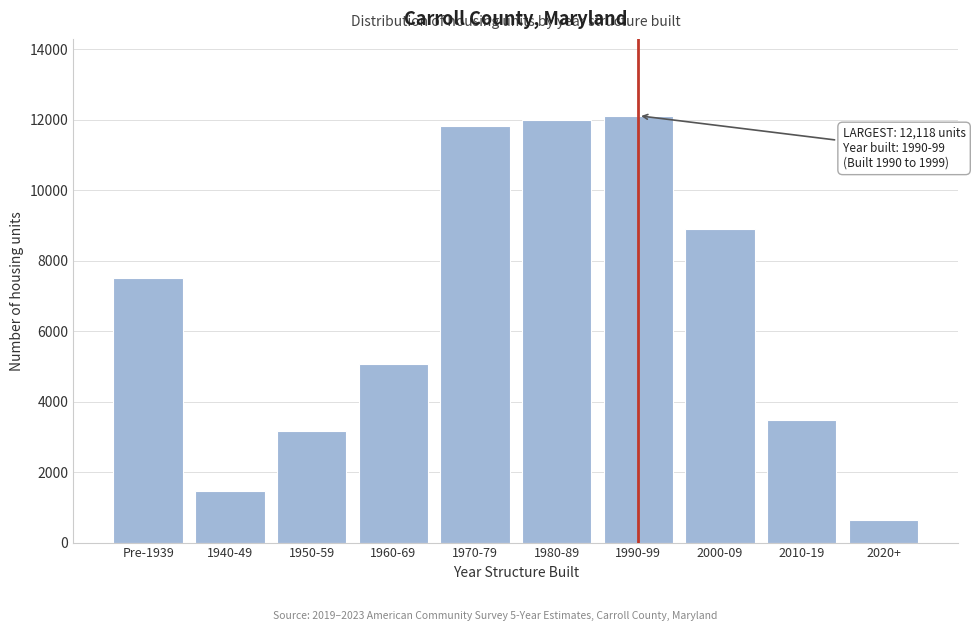

Reading right to left, extract all data points from this chart.

2020+=648	2010-19=3474	2000-09=8903	1990-99=12118	1980-89=12008	1970-79=11834	1960-69=5069	1950-59=3155	1940-49=1451	Pre-1939=7507